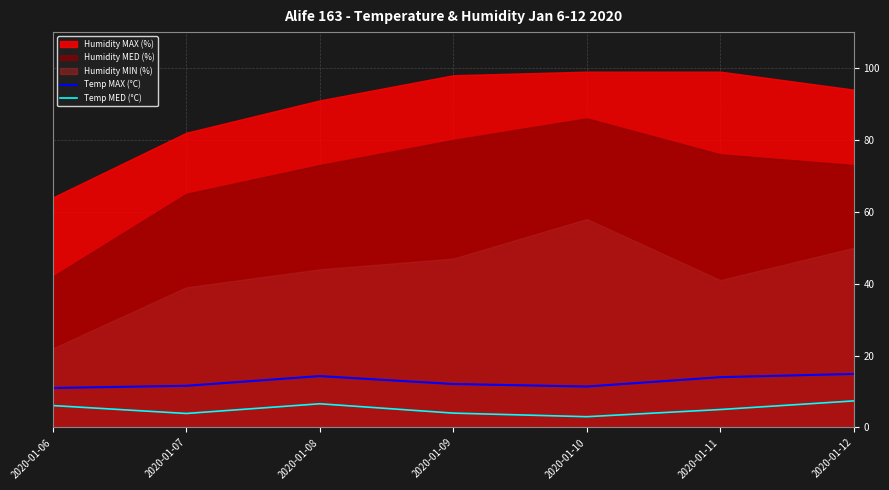

True or false: Temp MAX (°C) and Temp MED (°C) intersect in this chart.

False